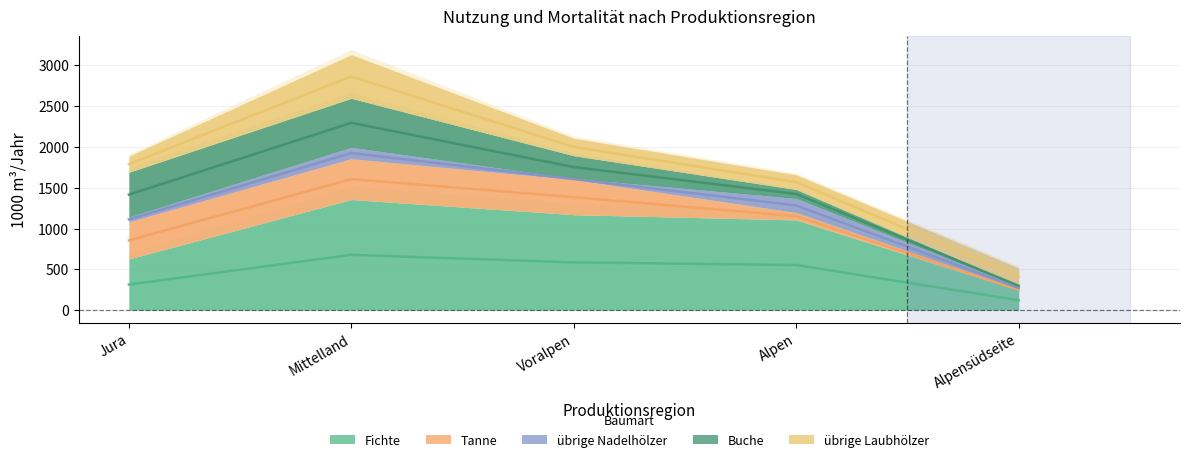

True or false: übrige Nadelhölzer_line and Buche_line cross at least once.

False